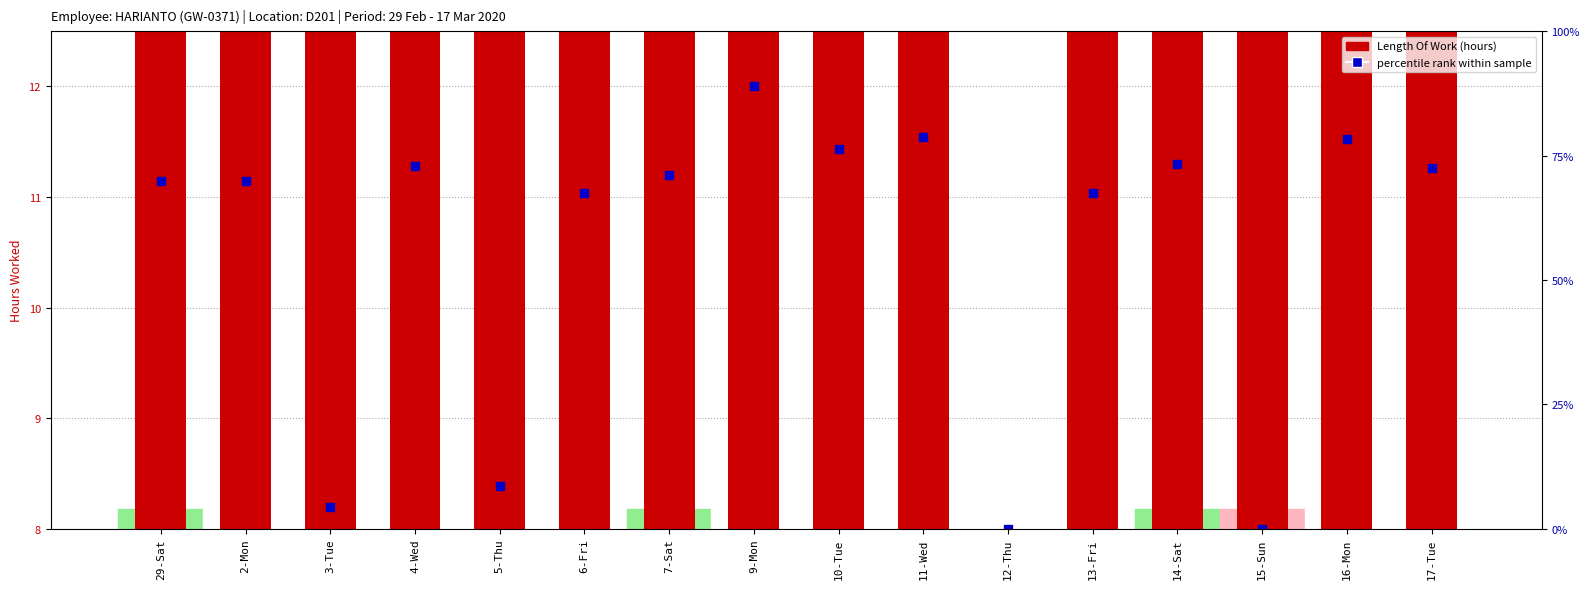

At how many categories does at least one series exceed 2?

16